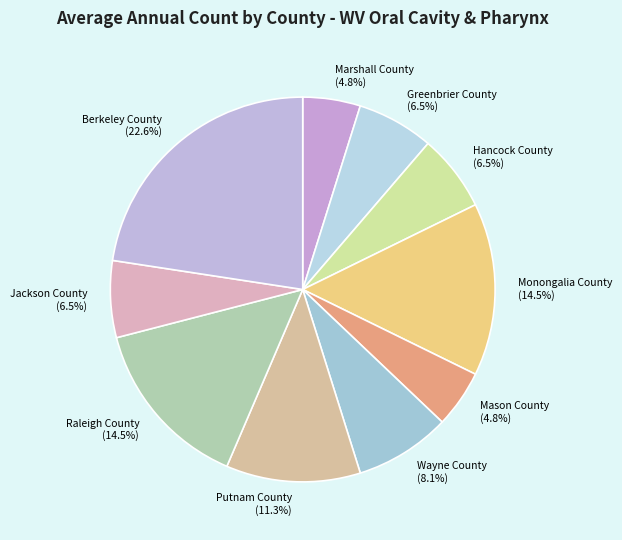

Is there a majority slice in this chart?

No